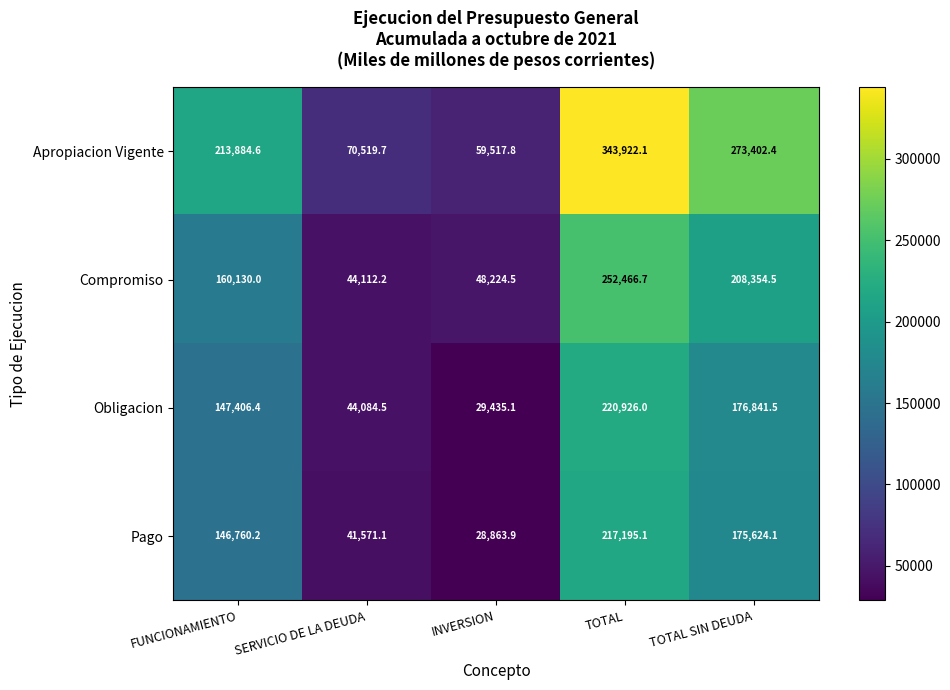

At which label is Apropiacion Vigente closest to 201719?

FUNCIONAMIENTO